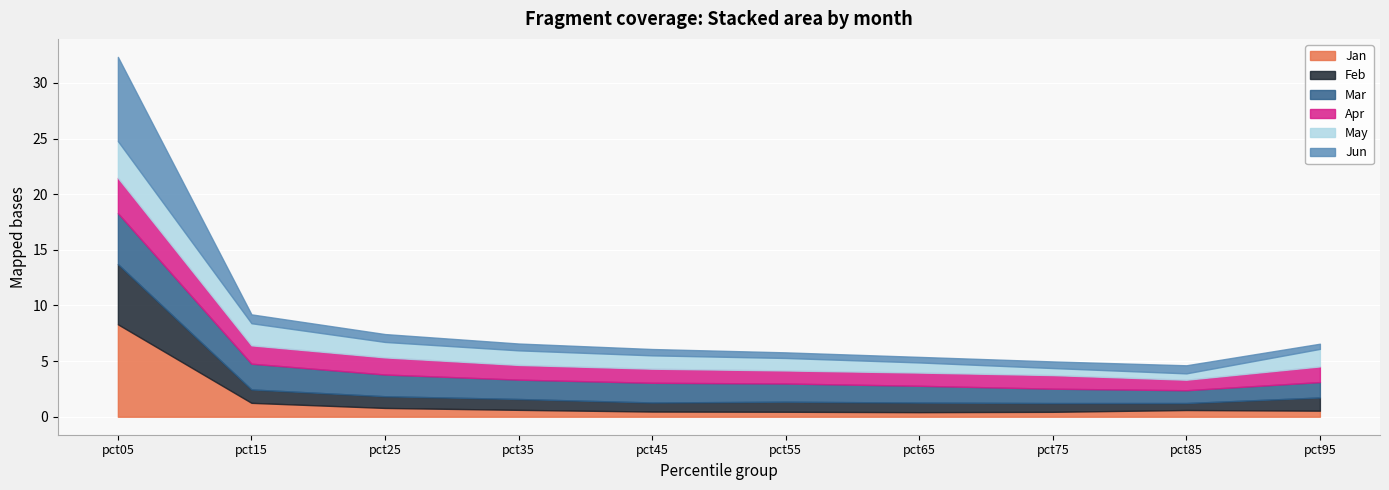

Between pct95 and pct05, which is larger?

pct05